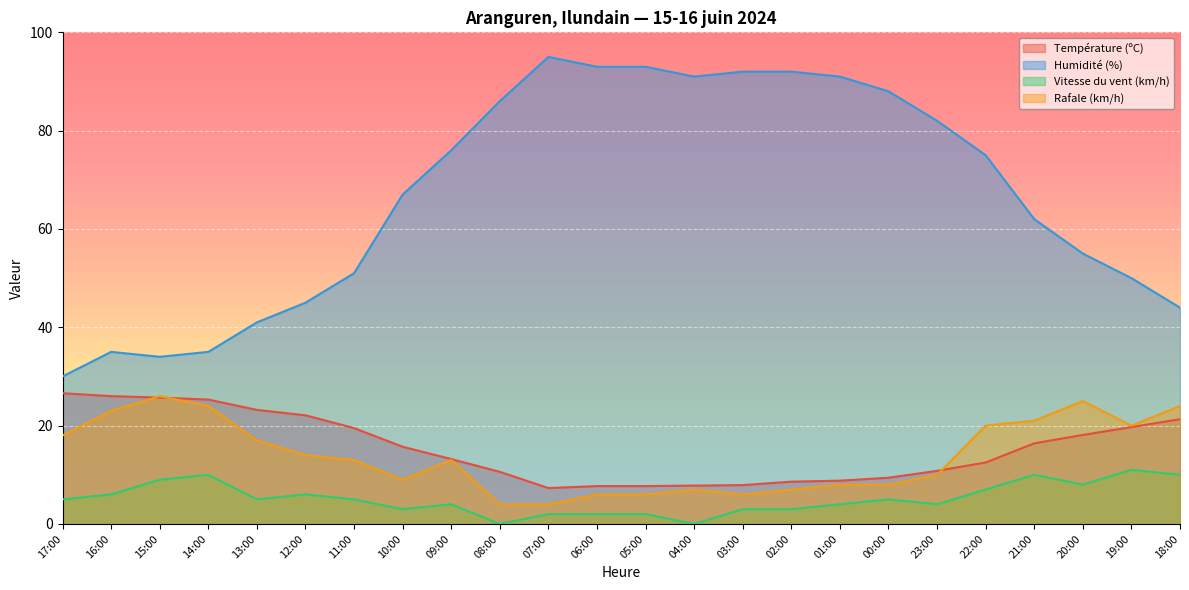

What is the sum of the Rafale (km/h) values at 10:00 and 01:00?

17.0